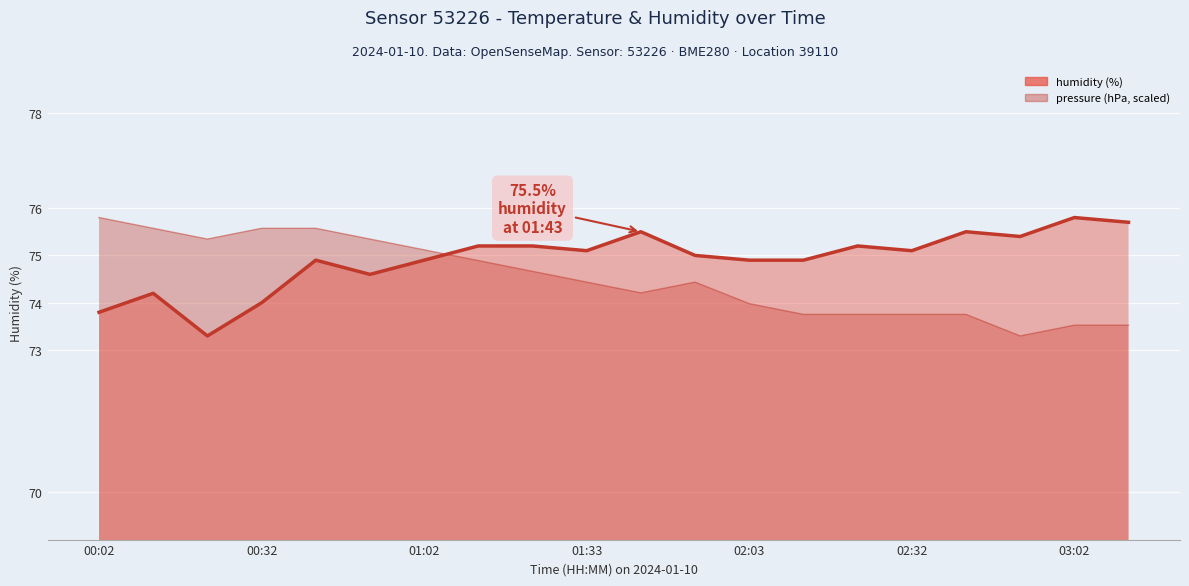

Read the pressure value at 00:23.

75.3